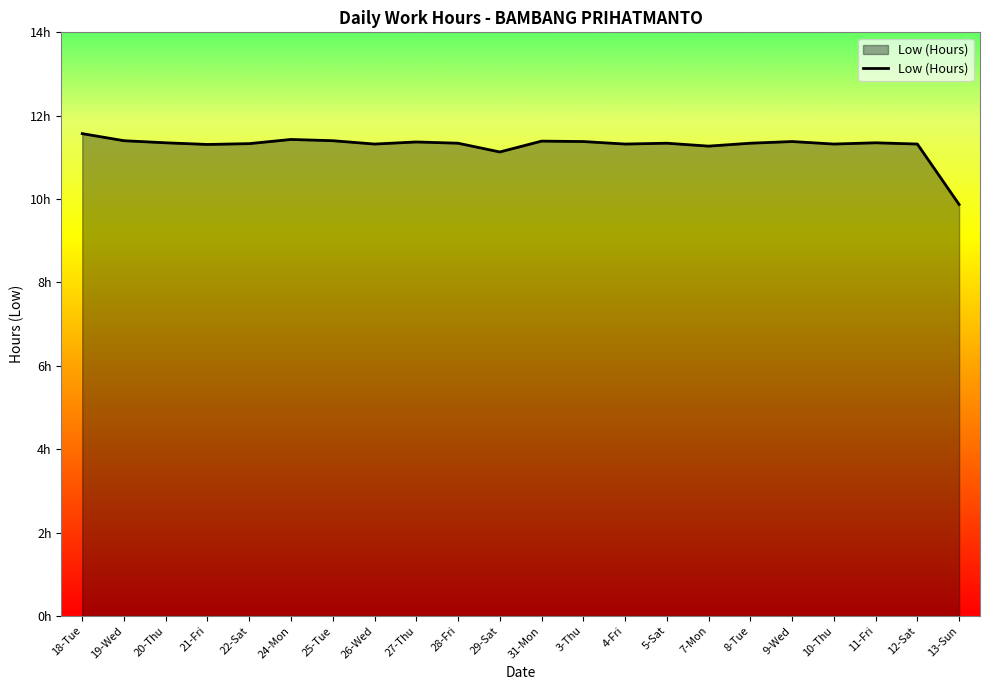

Is this an area chart (filled region under the line)?

Yes